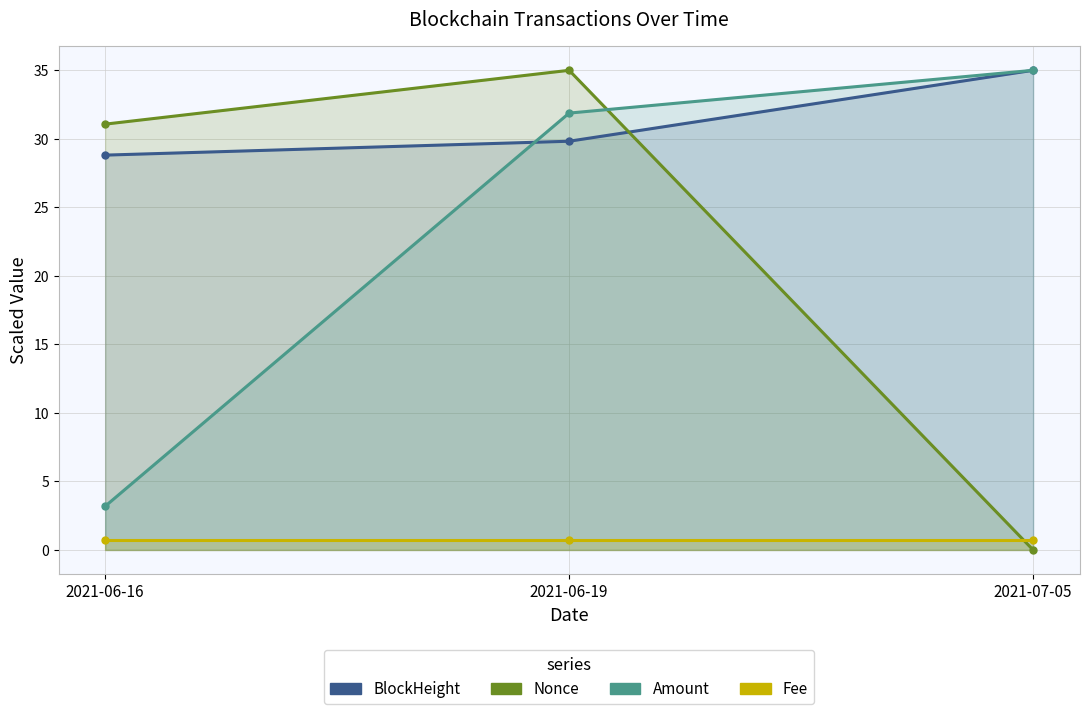

Between 2021-06-16 and 2021-07-05, which is larger?

2021-07-05